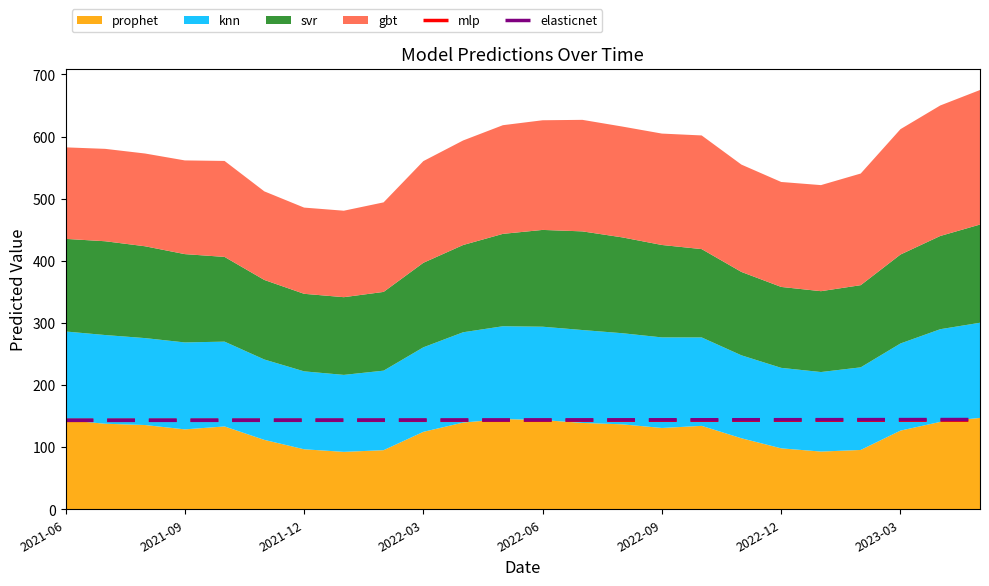

How many lines are shown in the chart?

2